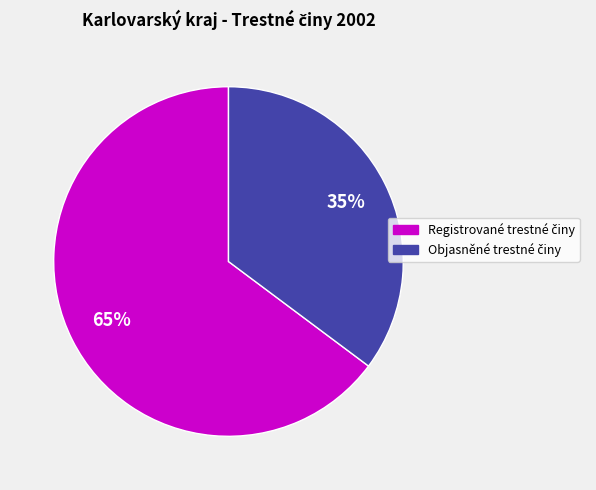

Does any single category account for the majority?

Yes